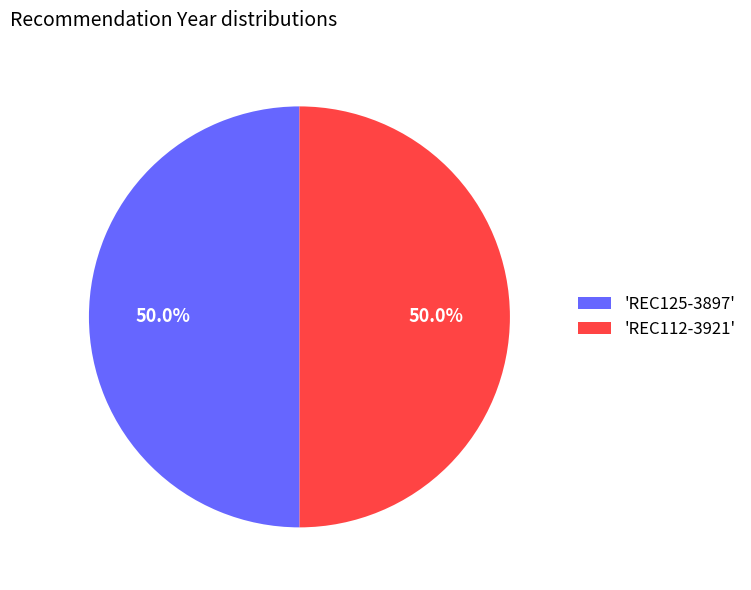

Approximately how many times larger is the value at 'REC112-3921' compared to 'REC125-3897'?

1.0